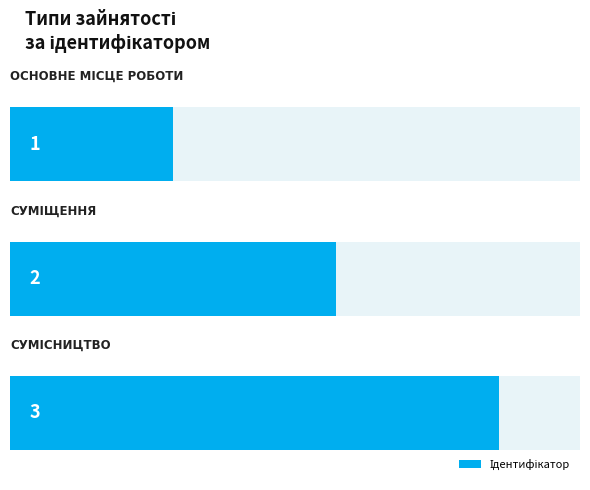

The value at Сумісництво is 3. True or false?

True